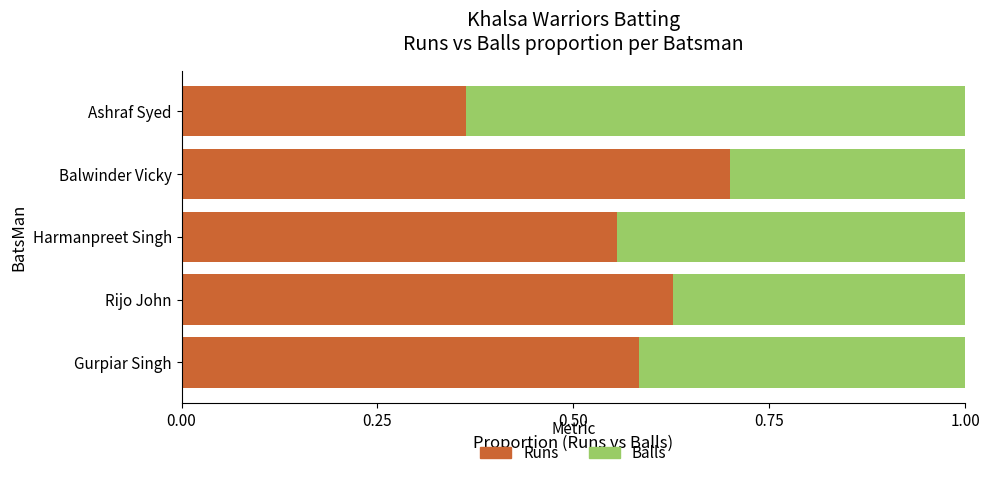

What are all the series names shown in the legend?

Runs, Balls